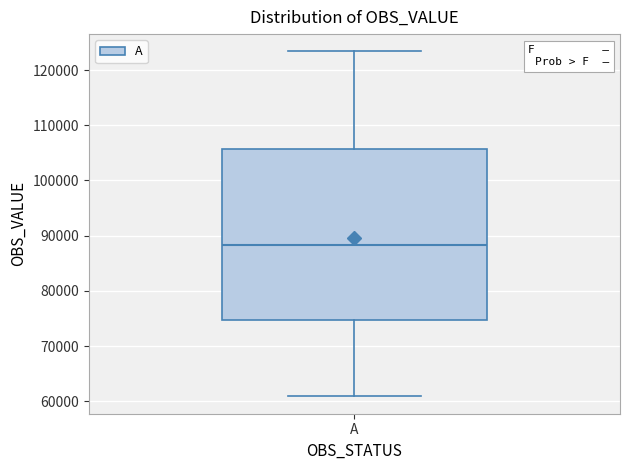

Transcribe this box plot: give where the median line is, the range the box spans, and where the two whiskers end, as read against the y-axis. The values are not printed on the chart, so give them approximately, as read against the axis.

median 88000, box 75000 to 106000, whiskers 61000 to 123000